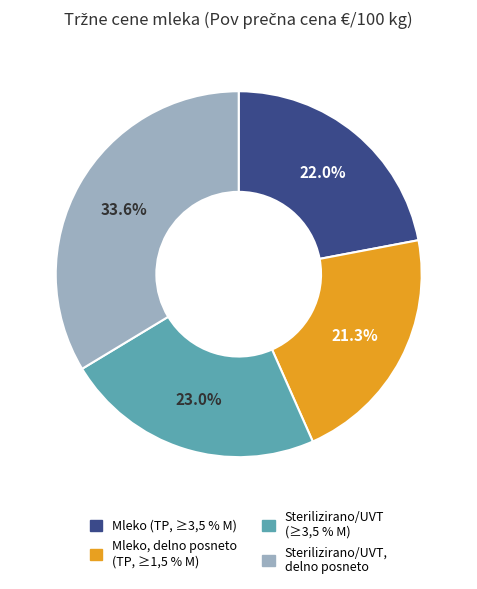

Does any single category account for the majority?

No